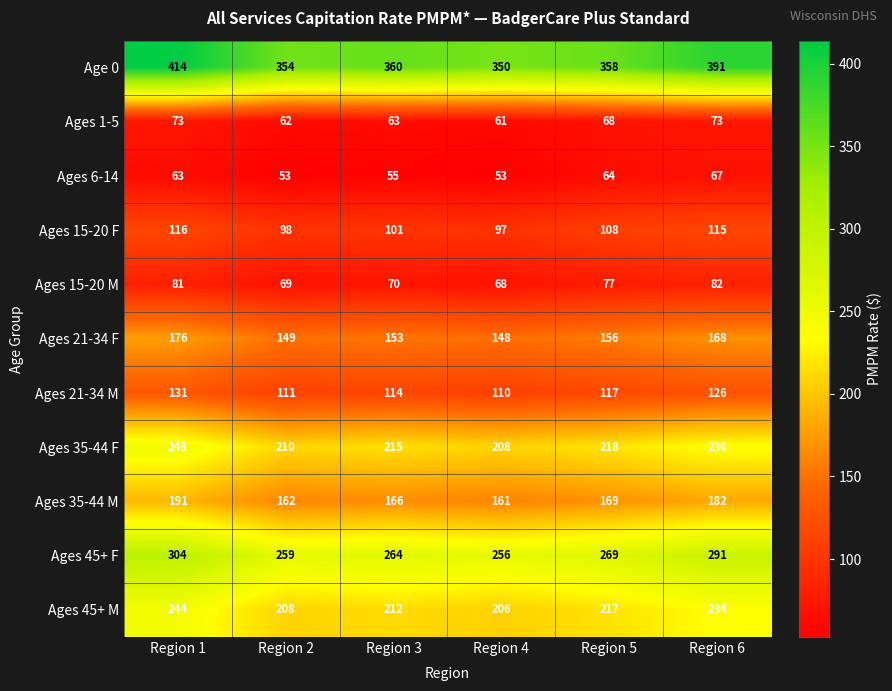

How many values in the Ages 21-34 M series are below 117?

3